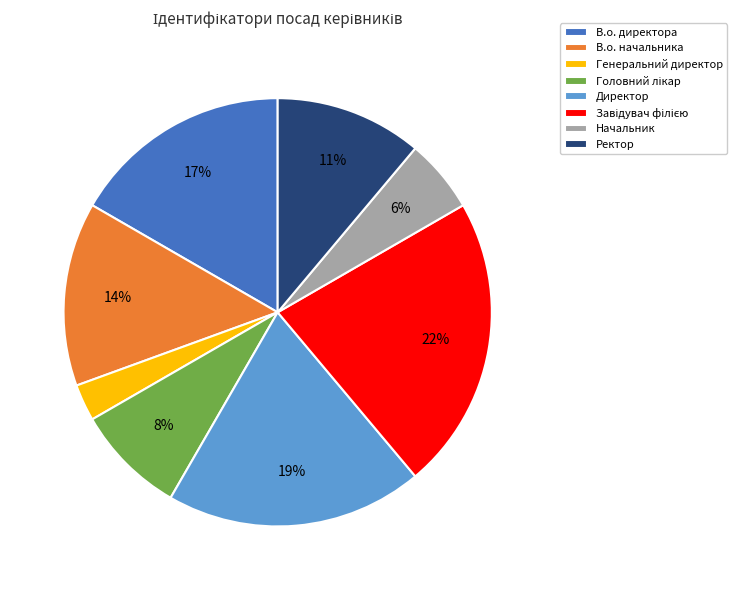

To the nearest percent, what portion does Директор represent?

19%